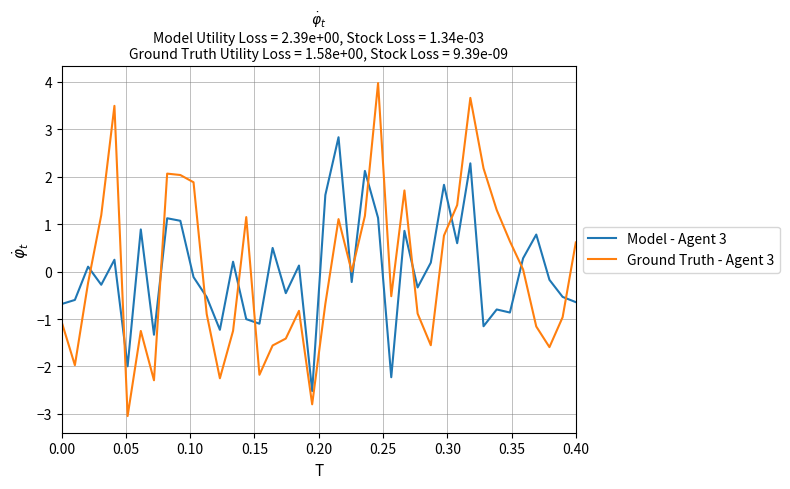

After their last crossing, which series has the higher values: Model - Agent 3 or Ground Truth - Agent 3?

Ground Truth - Agent 3